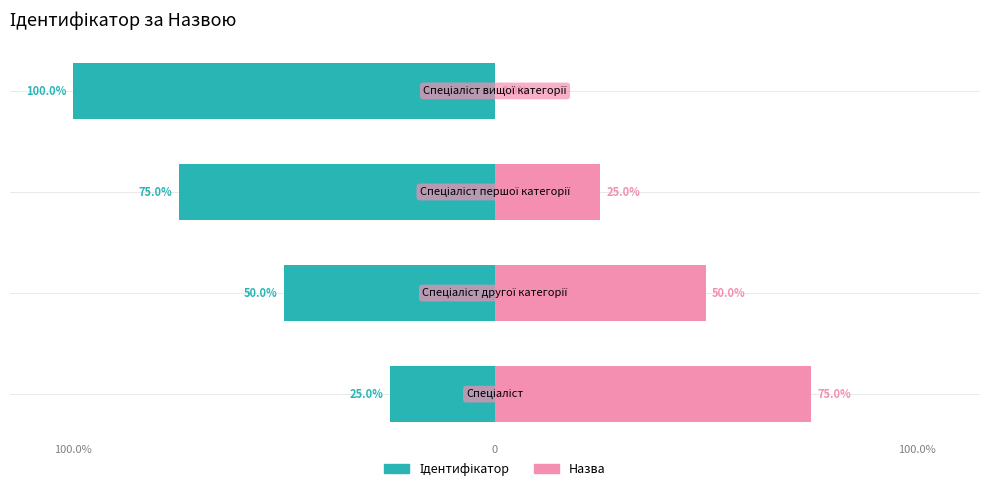

Which label corresponds to the largest value in the chart?

Спеціаліст вищої категорії